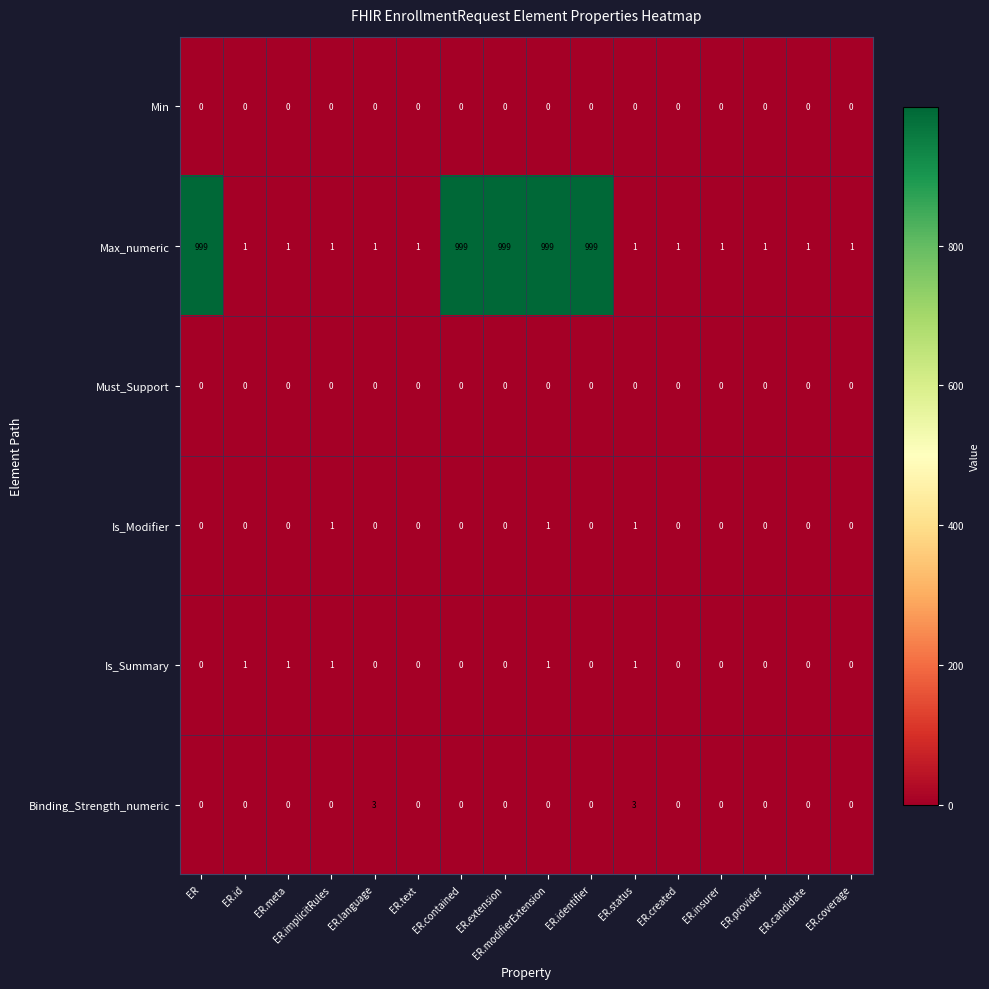

What is the spread (max minus min) of values at ER.modifierExtension?

999